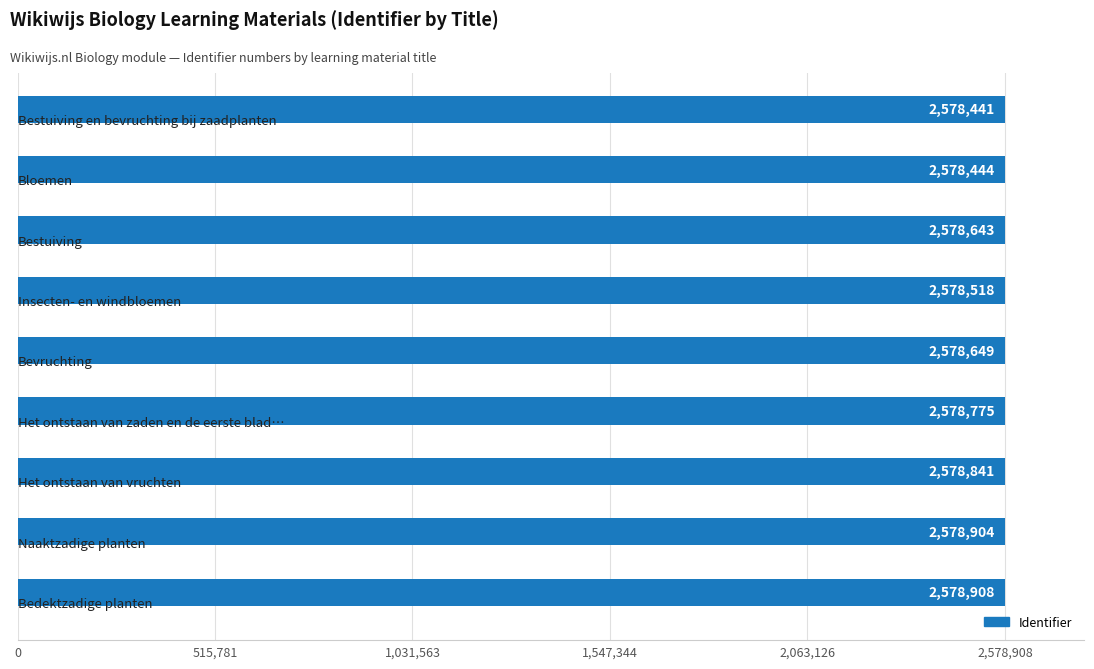

What is the value of the 1st bar from the top?

2578441